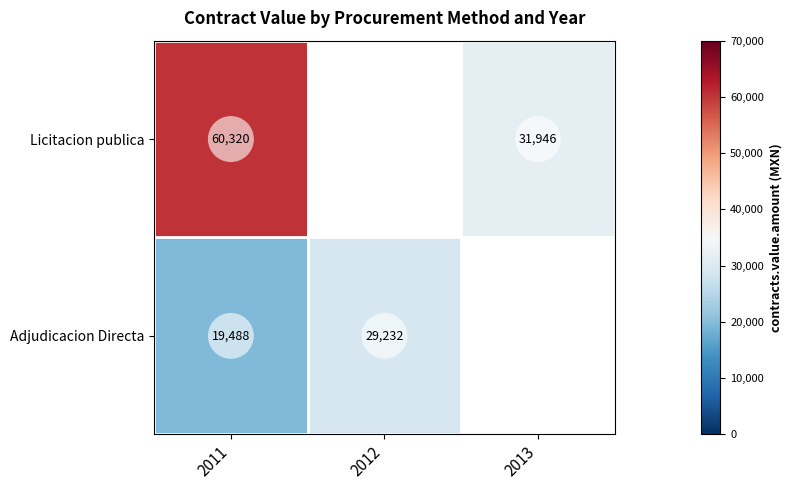

At which category does the chart reach its minimum across all series?

2011